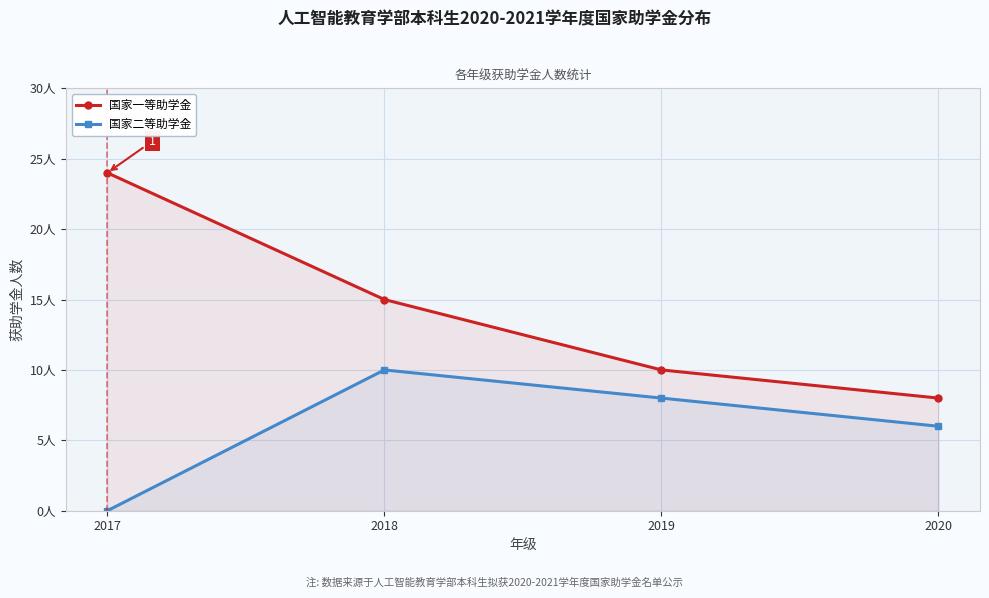

The 国家二等助学金 series shows 15 at 2018. True or false?

False